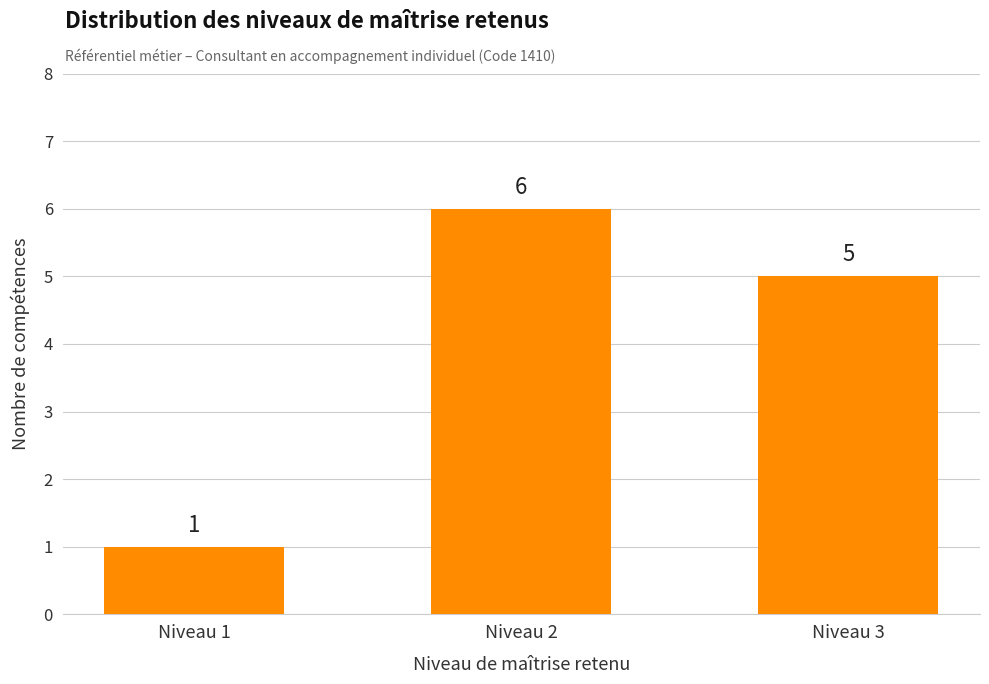

List the labels in order of value, smallest first.

Niveau 1, Niveau 3, Niveau 2